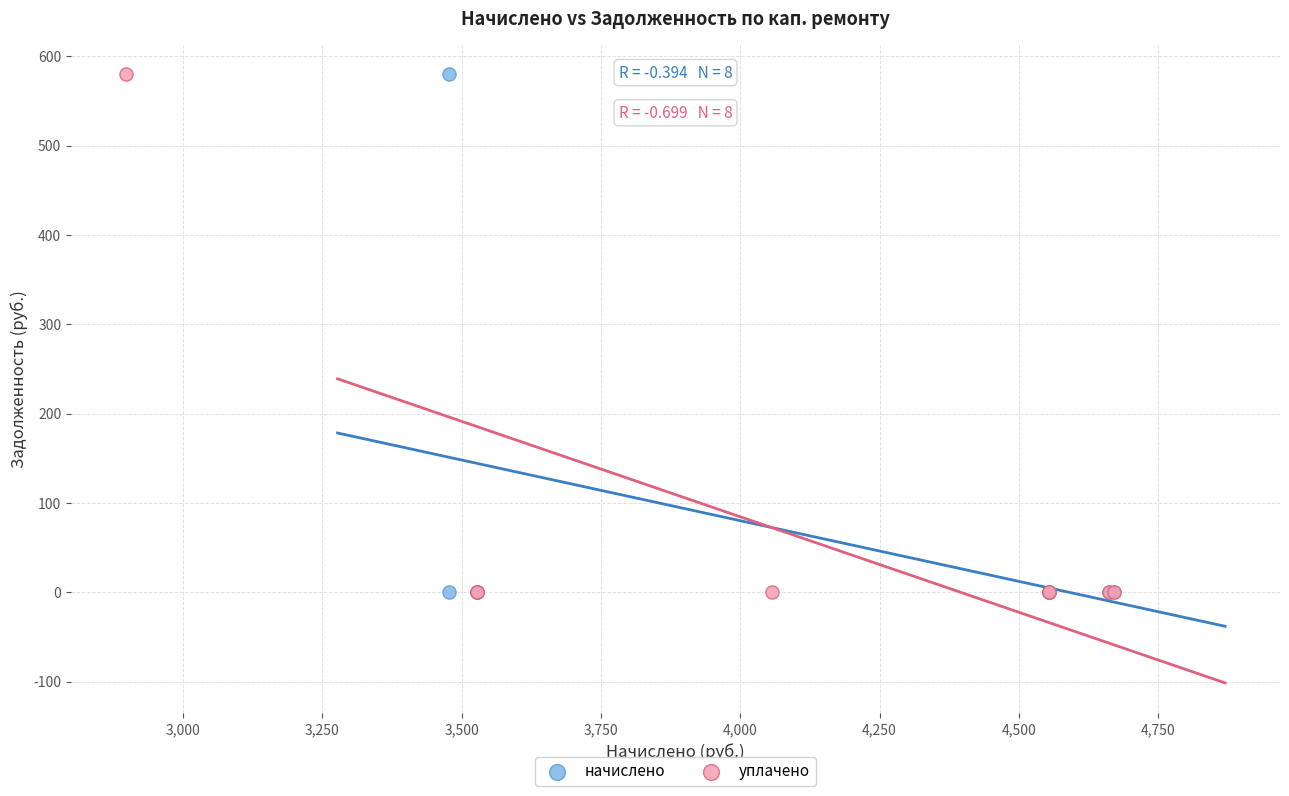

What are all the series names shown in the legend?

начислено, уплачено